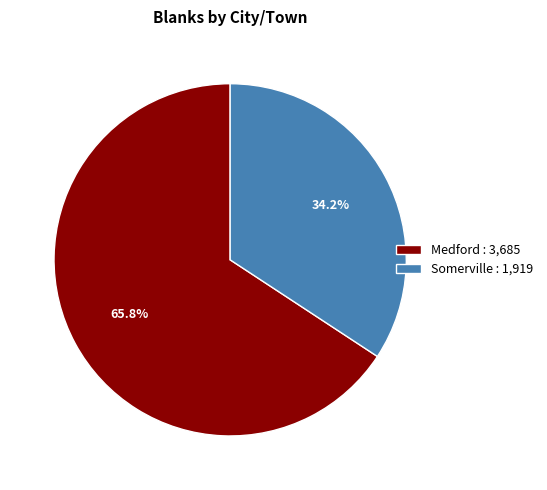

Which slice represents more than half of the pie?

Medford